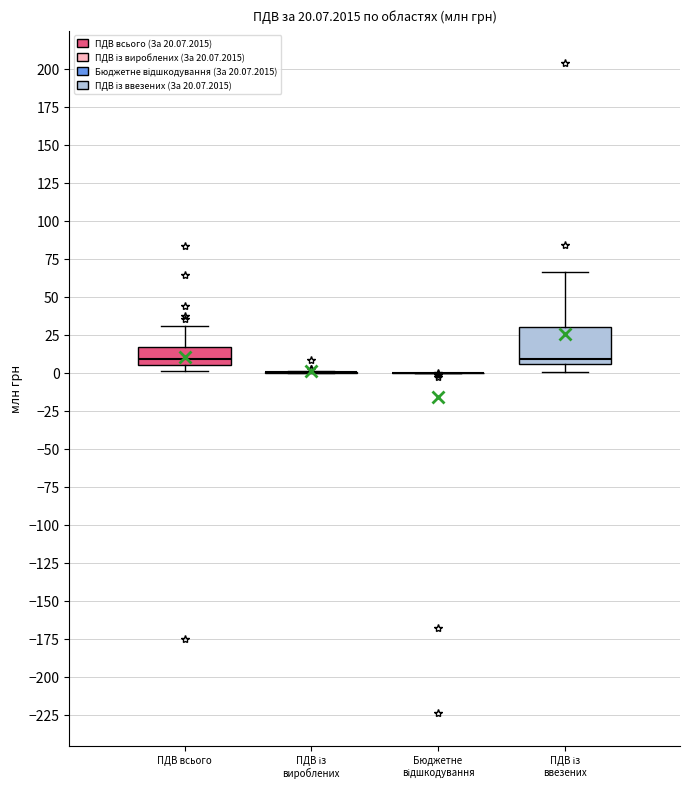

Comparing the boxes themselves (not the whiskers), which one is the tallest?

ПДВ із ввезених